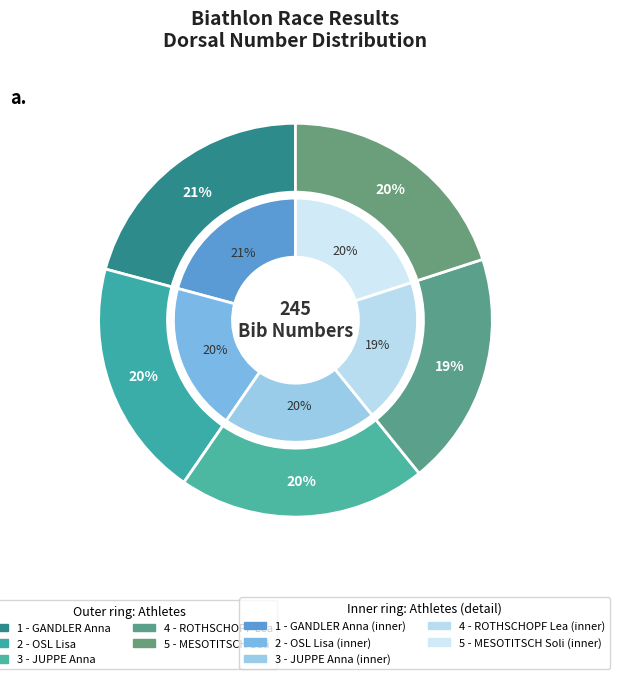

The 2 - OSL Lisa slice represents 33% of the pie. True or false?

False